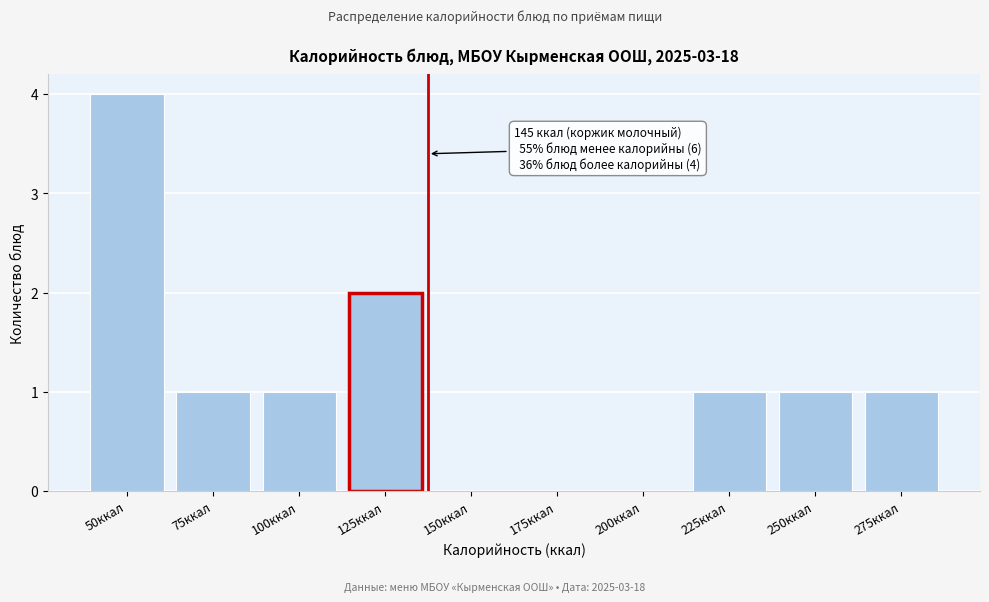

Reading left to right, list all the values displayed in this chart.

50ккал=4	75ккал=1	100ккал=1	125ккал=2	150ккал=0	175ккал=0	200ккал=0	225ккал=1	250ккал=1	275ккал=1